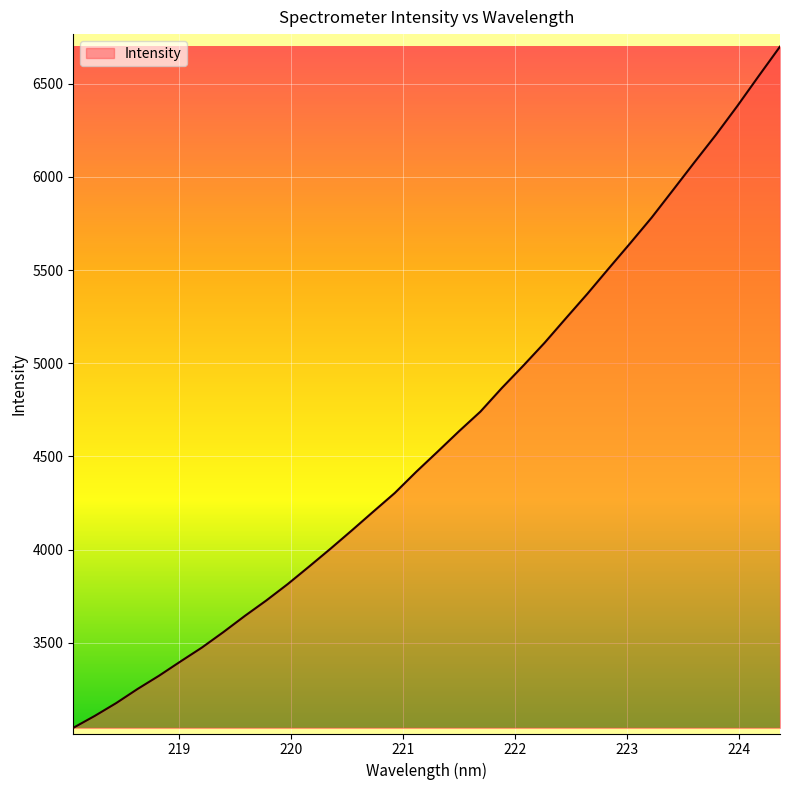

What is the minimum value shown in the chart?

3043.8